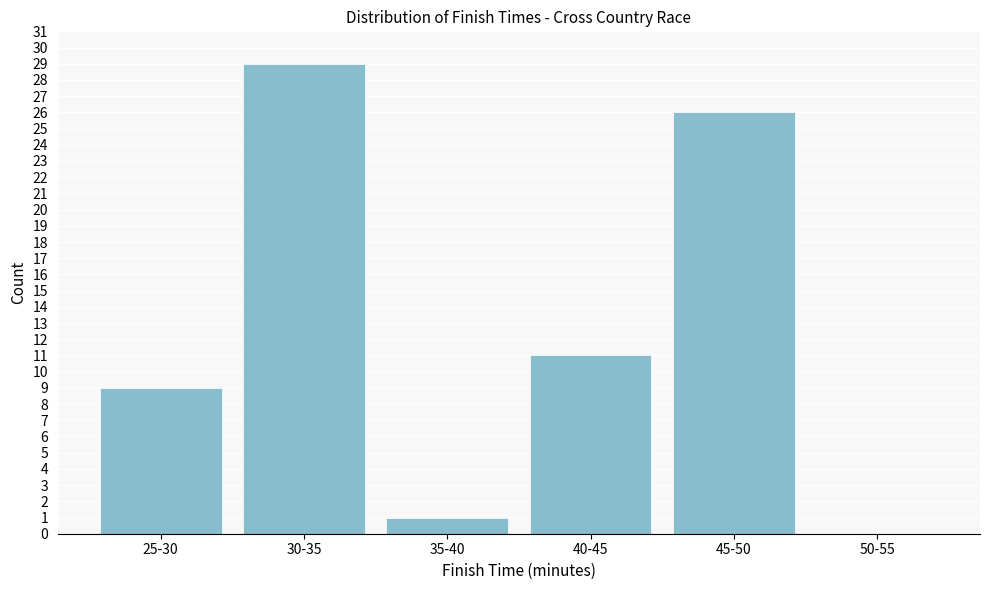

Reading left to right, list all the values displayed in this chart.

25-30=9	30-35=29	35-40=1	40-45=11	45-50=26	50-55=0